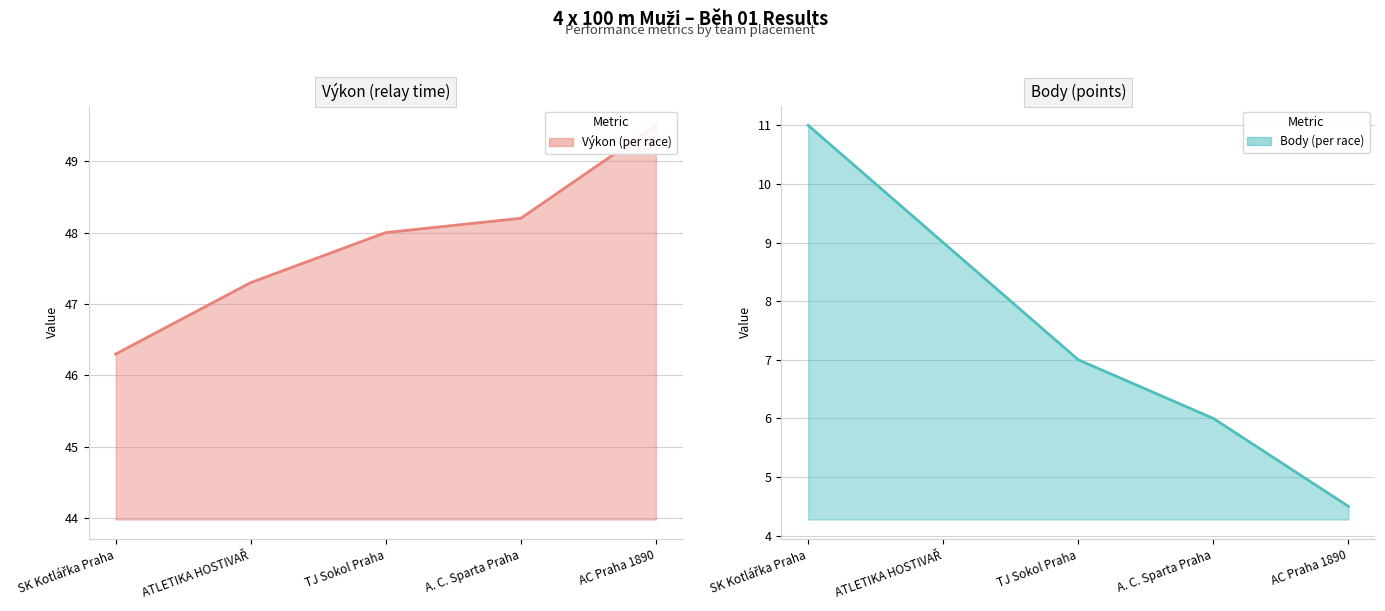

How many lines are shown in the chart?

2